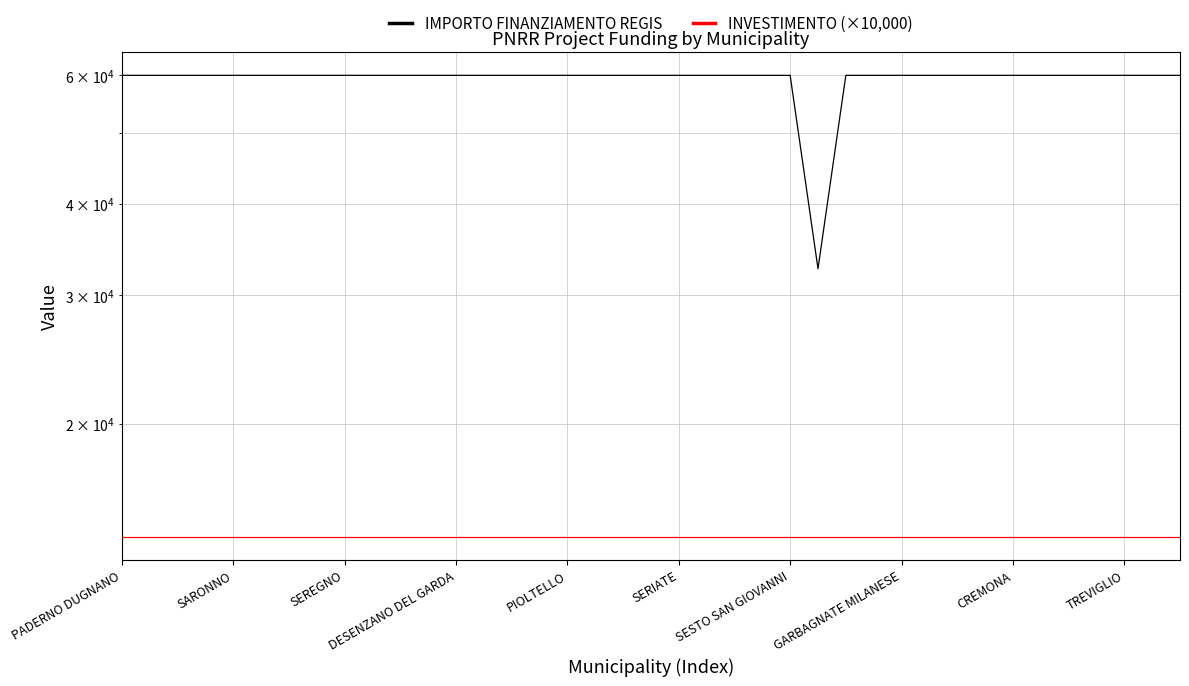

What is the highest value of the INVESTIMENTO (×10,000) series?

14000